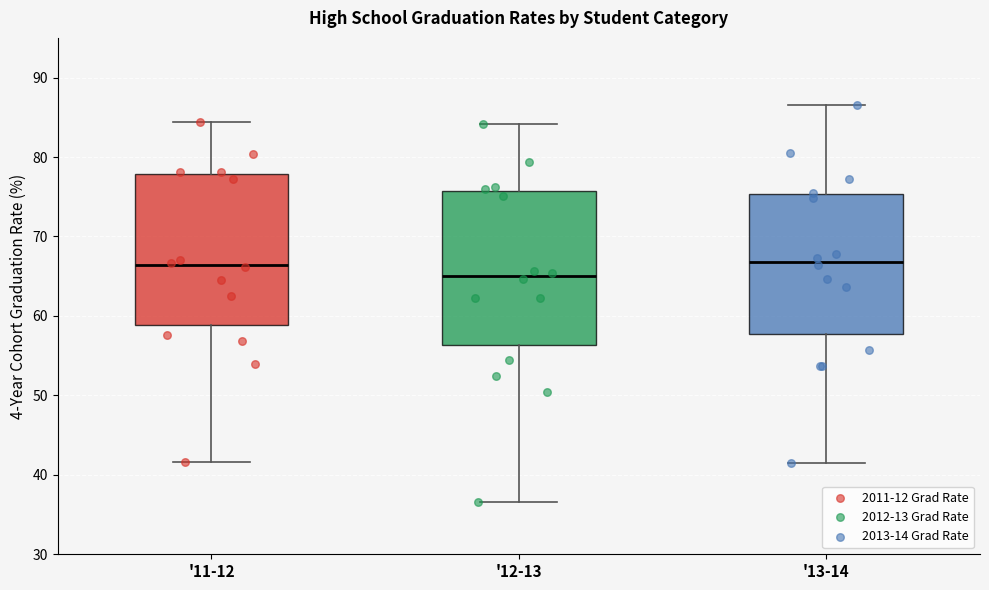

Reading left to right, read every box against the y-axis: the position of its median line, the range the box covers, and the ends of its whiskers. The values are not printed on the chart, so give them approximately, as read against the axis.

'11-12: median 66, box 59 to 78, whiskers 42 to 84
'12-13: median 65, box 56 to 76, whiskers 37 to 84
'13-14: median 67, box 58 to 75, whiskers 42 to 87